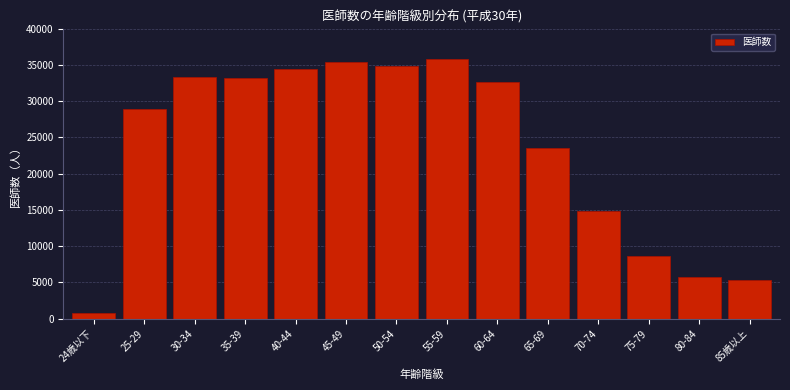

Reading left to right, list all the values displayed in this chart.

696	28909	33338	33157	34468	35394	34850	35760	32702	23492	14877	8564	5746	5257